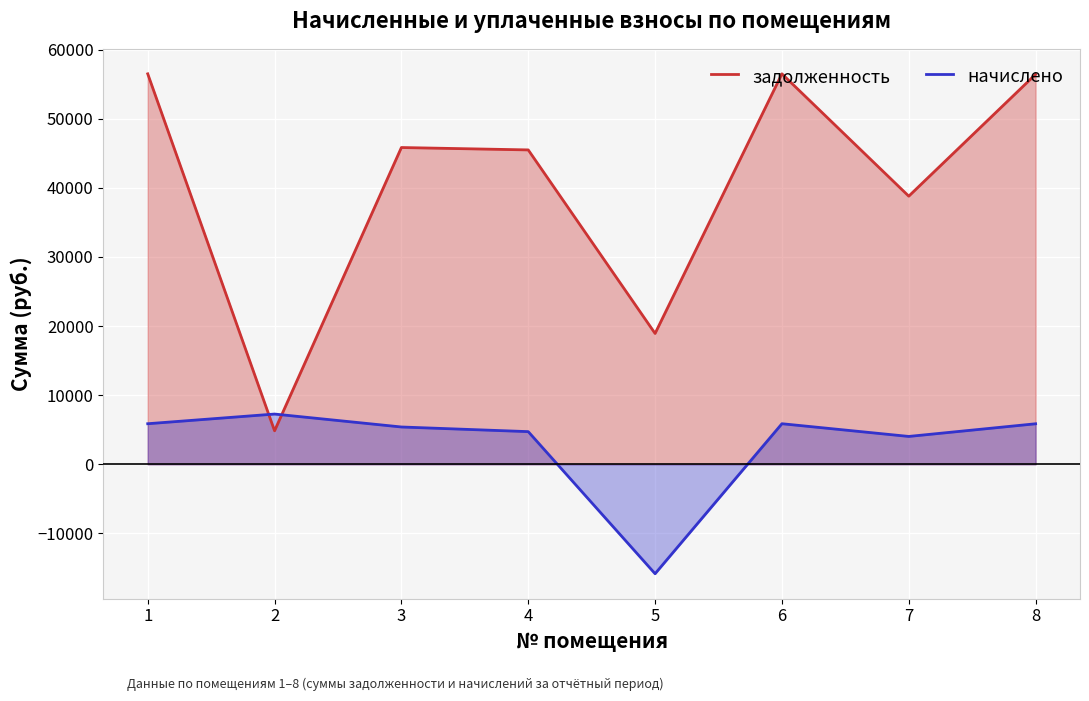

Rank the categories by начислено value from lowest to highest.

5, 7, 4, 3, 8, 1, 6, 2